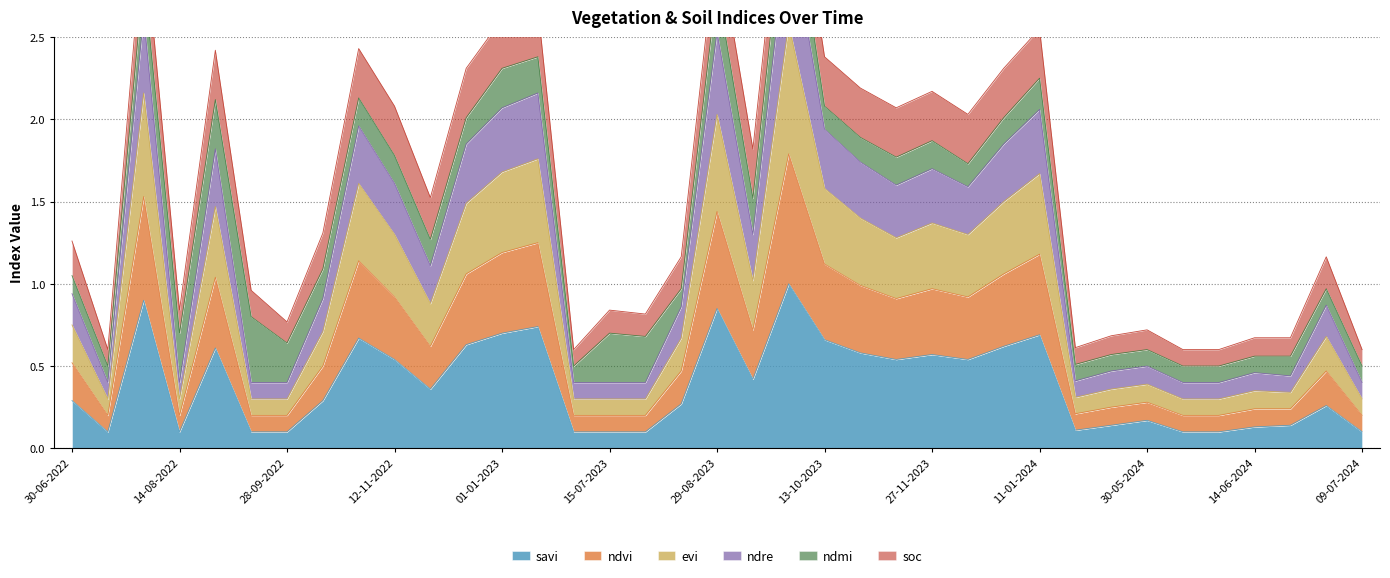

True or false: savi has a value of 0.3 at 30-06-2022.

True